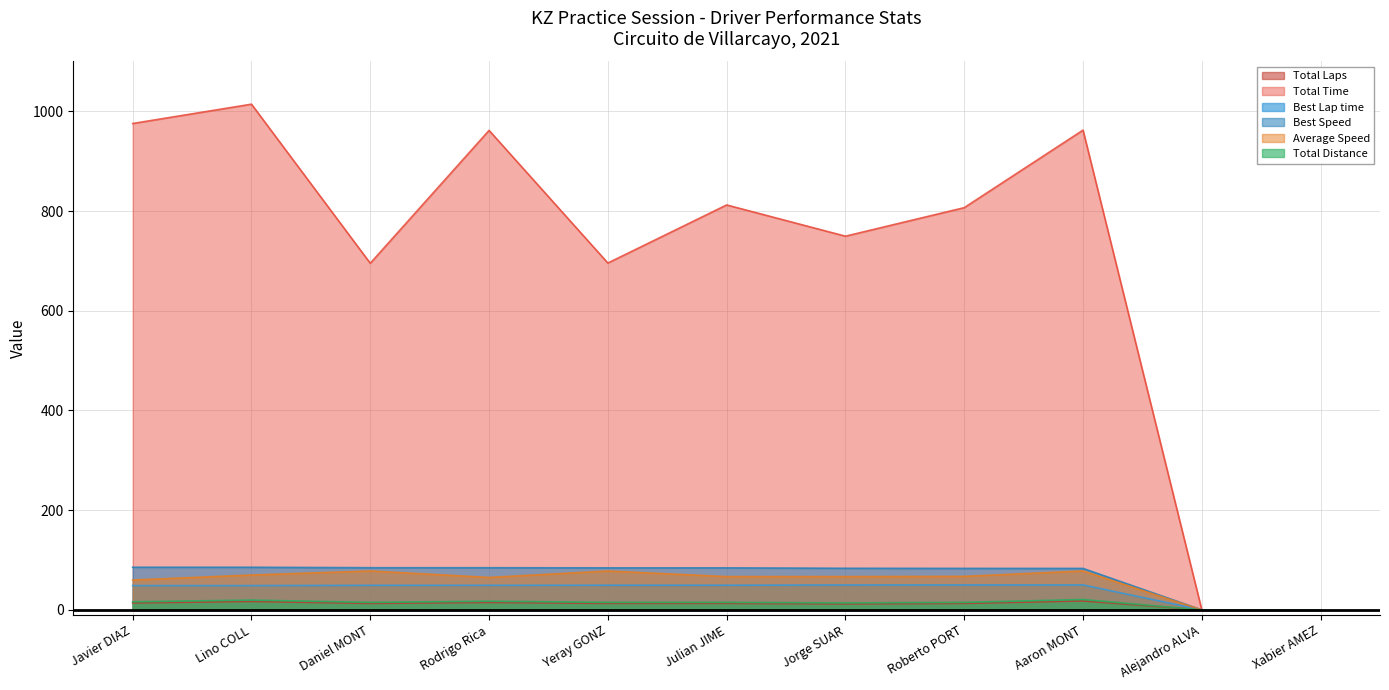

The Total Time series shows 961.8 at Rodrigo Rica. True or false?

True